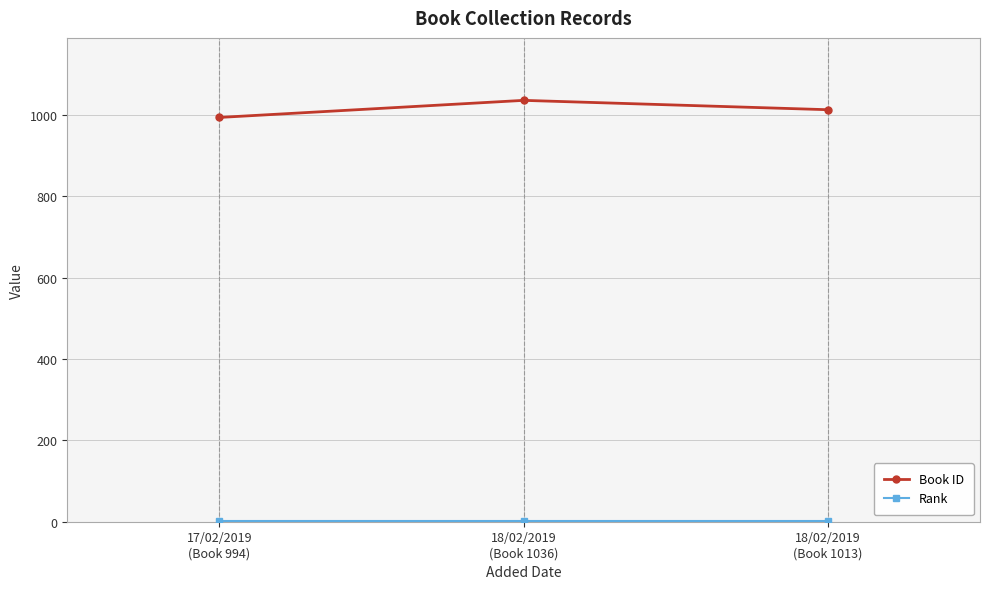

What is the maximum value shown in the chart?

1036